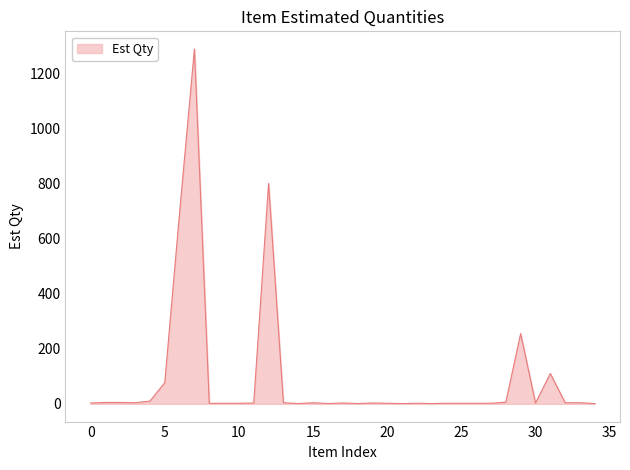

What is the minimum value shown in the chart?

1